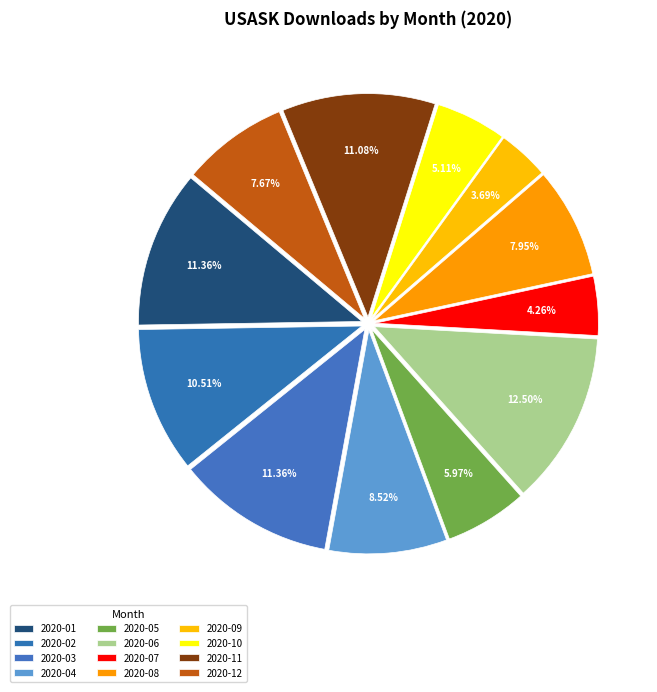

To the nearest percent, what is the difference between the 2020-12 and 2020-03 slice percentages?

4%